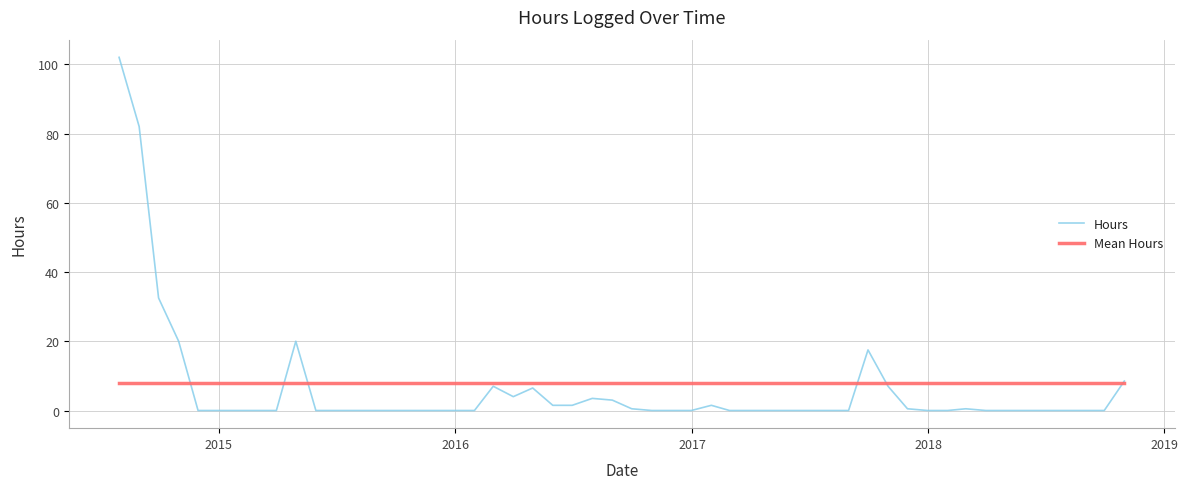

How many series are shown in this chart?

1